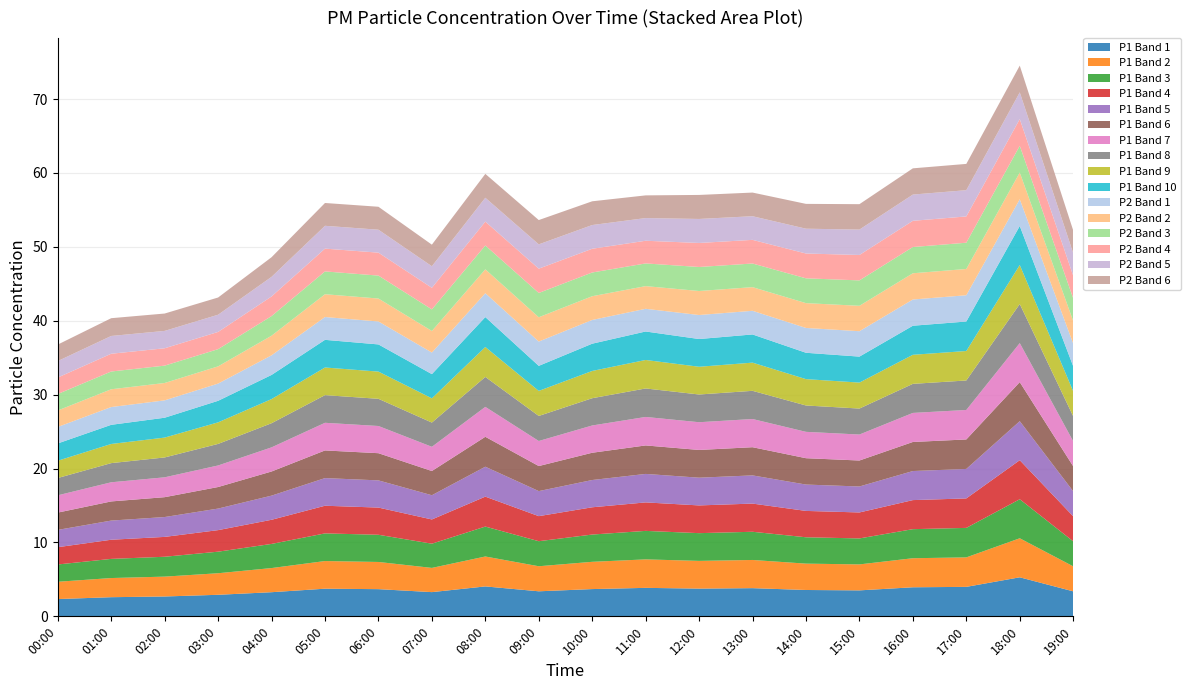

Reading right to left, list all the values displayed in this chart.

P1: 19:00=33.9	18:00=52.8	17:00=39.9	16:00=39.3	15:00=35.1	14:00=35.7	13:00=38.1	12:00=37.5	11:00=38.5	10:00=36.9	09:00=33.9	08:00=40.5	07:00=32.8	06:00=36.8	05:00=37.4	04:00=32.7	03:00=29.2	02:00=26.9	01:00=25.9	00:00=23.4
P2: 19:00=18.4	18:00=21.7	17:00=21.3	16:00=21.3	15:00=20.6	14:00=20.1	13:00=19.2	12:00=19.5	11:00=18.4	10:00=19.3	09:00=19.7	08:00=19.4	07:00=17.5	06:00=18.6	05:00=18.5	04:00=15.9	03:00=14.0	02:00=14.1	01:00=14.4	00:00=13.4